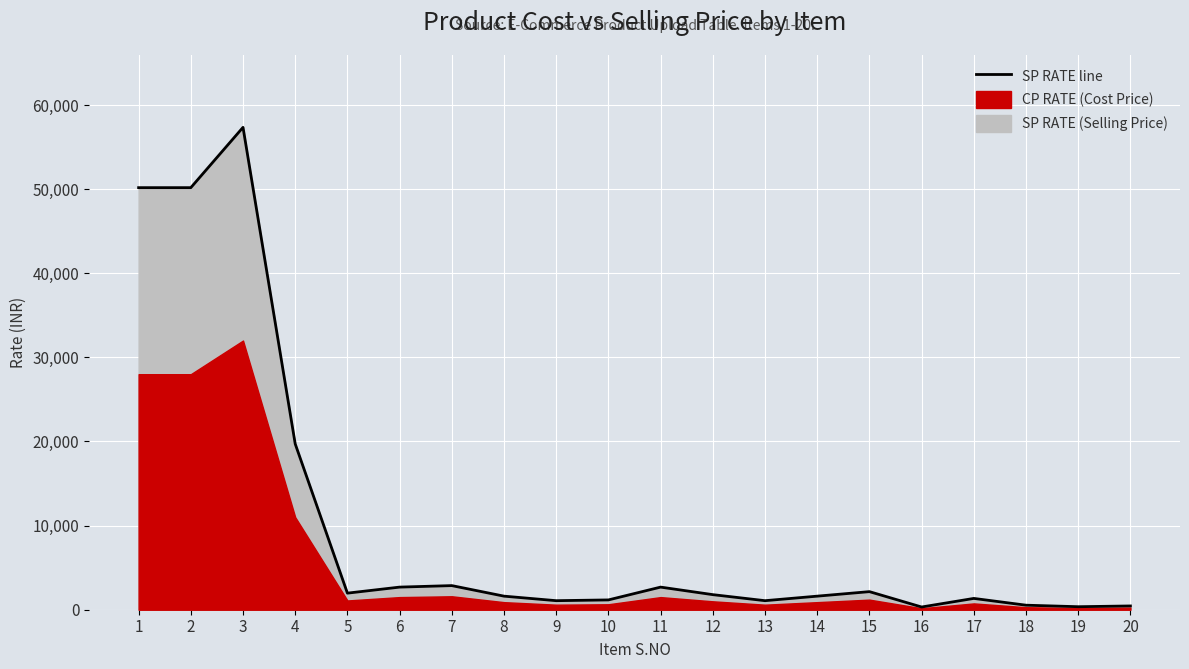

What is the value of the 18th point from the left?

538